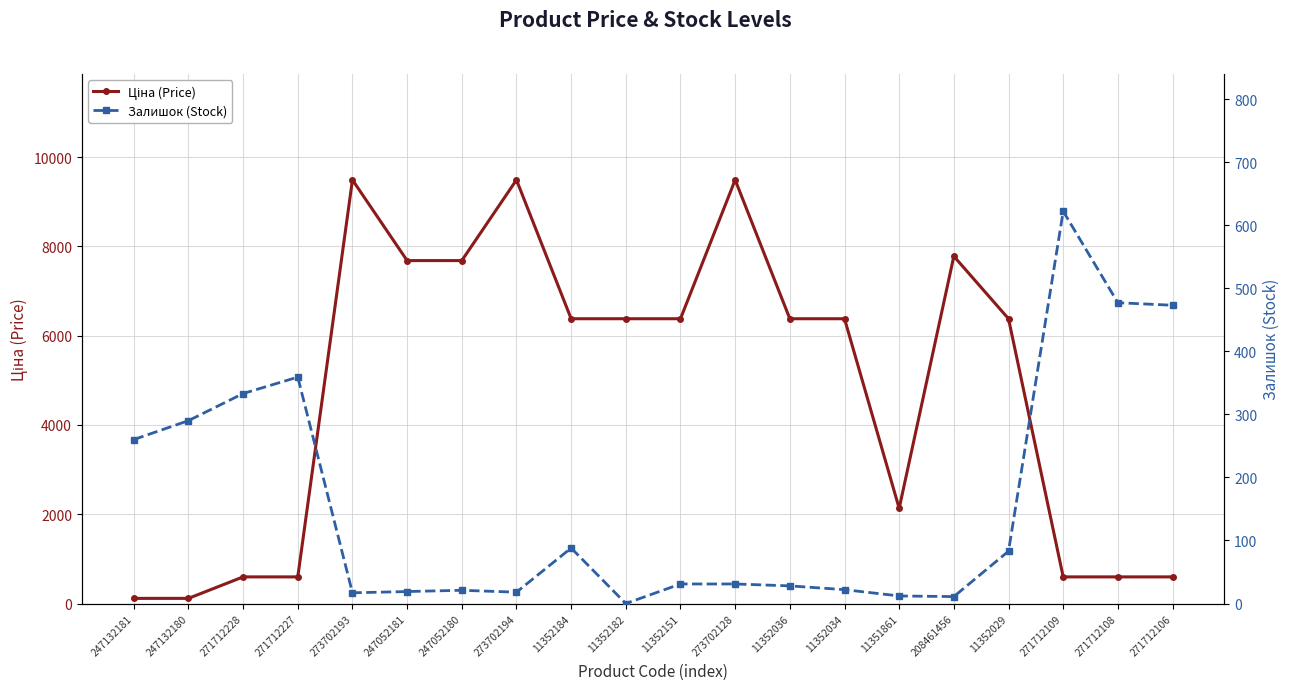

How many times do Залишок (Stock) and Ціна (Price) cross each other?

3